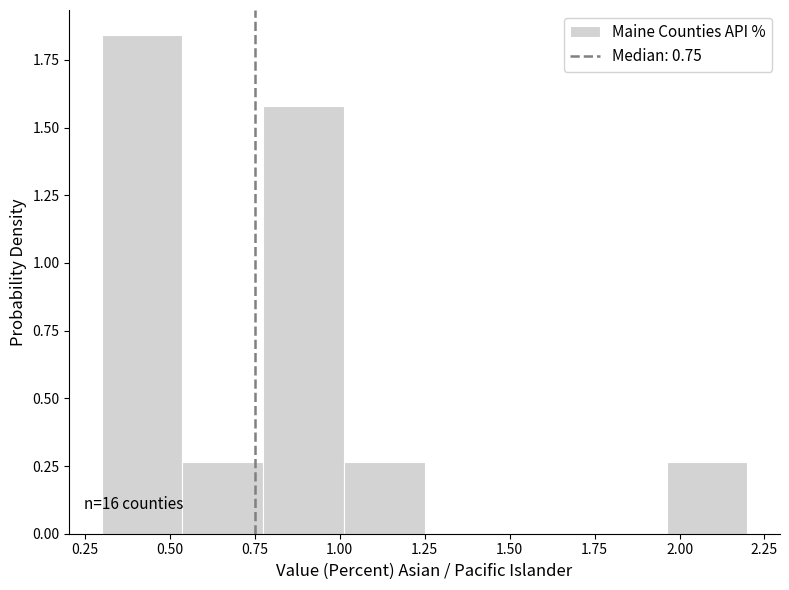

Over which range of the x-axis is the bar tallest?

0.30 to 0.55